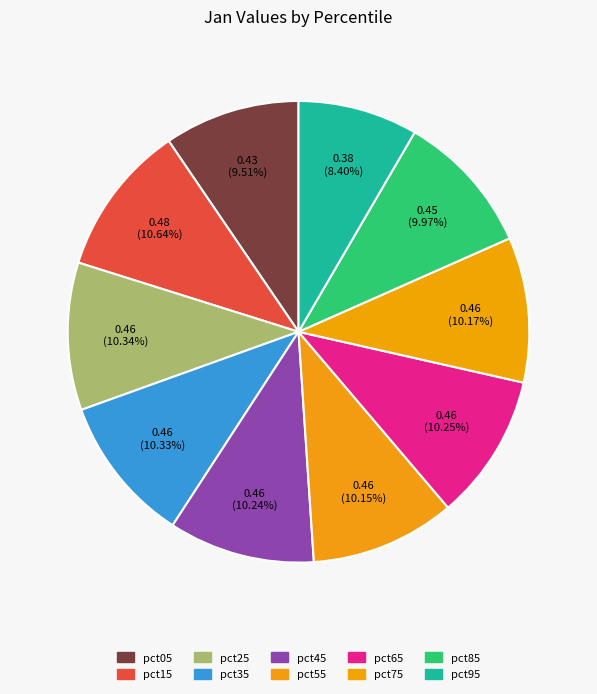

Which category has the biggest portion of the pie?

pct15